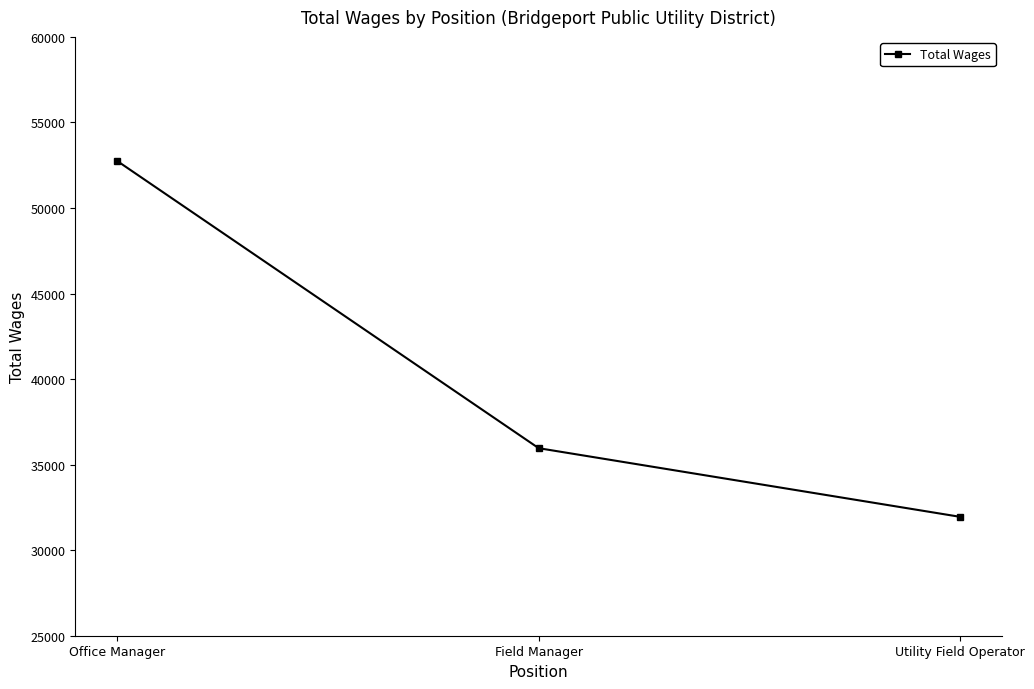

Is this an area chart (filled region under the line)?

No